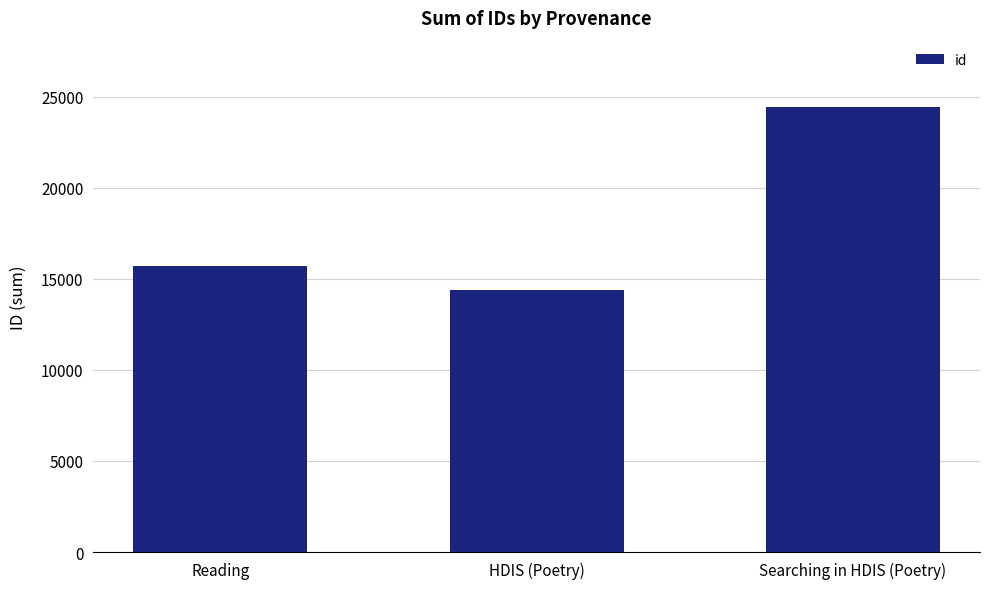

At which label is the value closest to 19400?

Reading